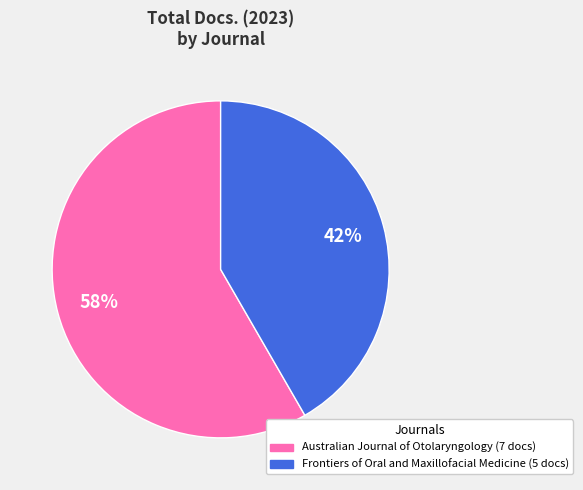

How many slices are in this pie chart?

2